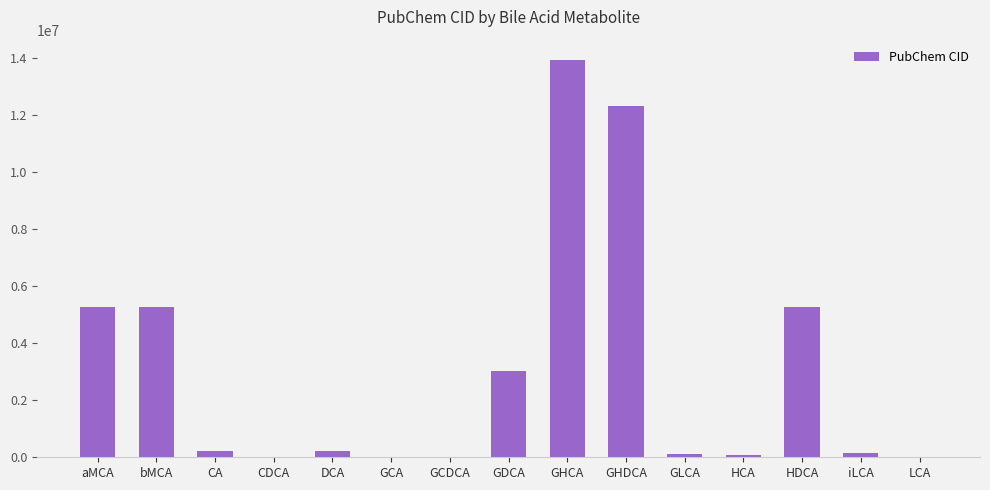

What is the sum of all values?

46012130